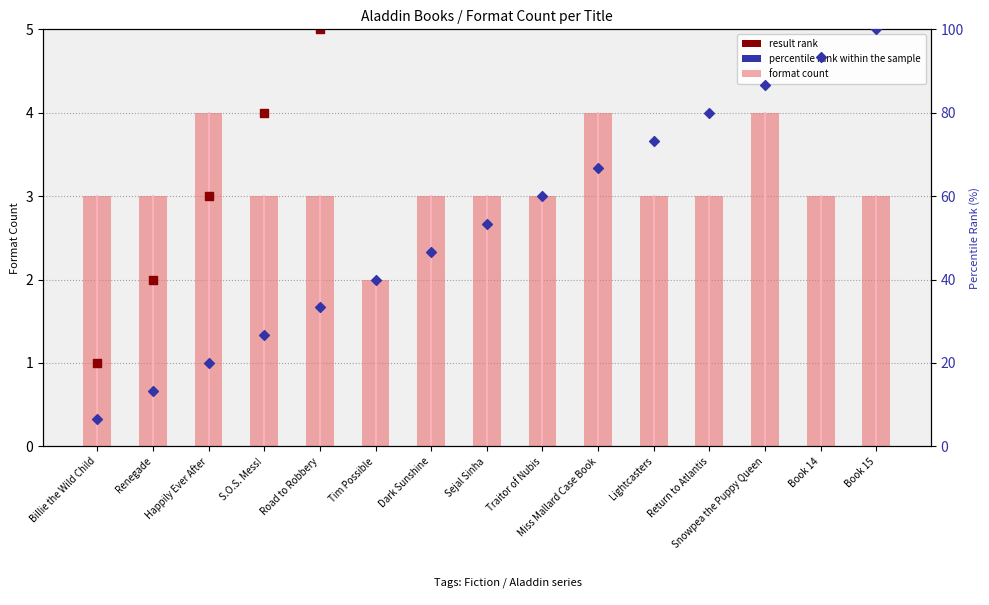

At how many categories does at least one series exceed 23?

12